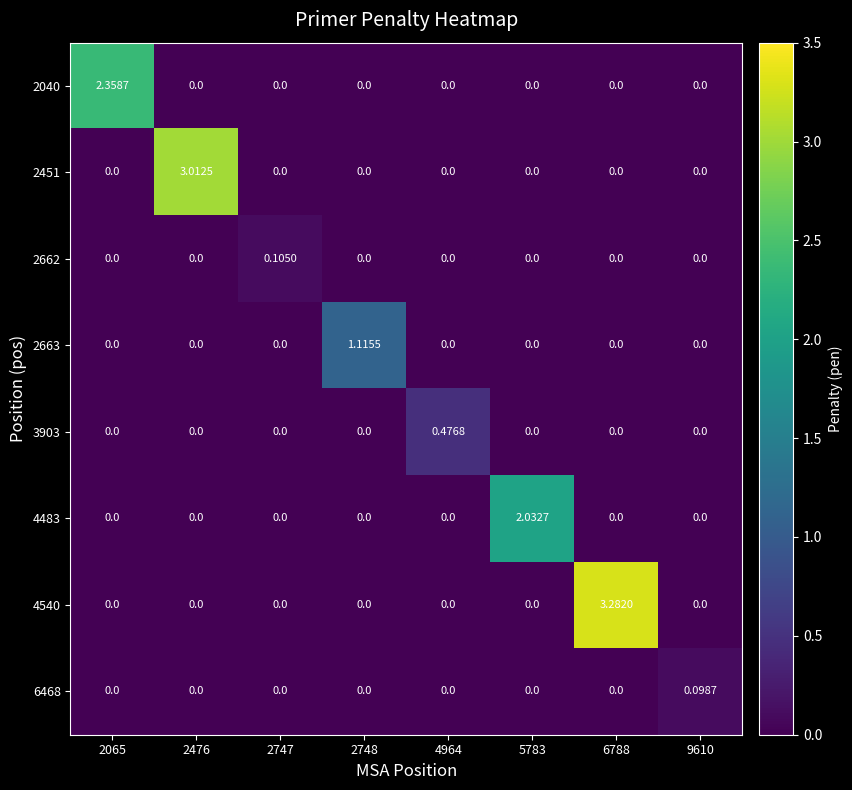

Reading left to right, list all the values displayed in this chart.

2040: 2065=2.4	2476=0.0	2747=0.0	2748=0.0	4964=0.0	5783=0.0	6788=0.0	9610=0.0
2451: 2065=0.0	2476=3.0	2747=0.0	2748=0.0	4964=0.0	5783=0.0	6788=0.0	9610=0.0
2662: 2065=0.0	2476=0.0	2747=0.1	2748=0.0	4964=0.0	5783=0.0	6788=0.0	9610=0.0
2663: 2065=0.0	2476=0.0	2747=0.0	2748=1.1	4964=0.0	5783=0.0	6788=0.0	9610=0.0
3903: 2065=0.0	2476=0.0	2747=0.0	2748=0.0	4964=0.5	5783=0.0	6788=0.0	9610=0.0
4483: 2065=0.0	2476=0.0	2747=0.0	2748=0.0	4964=0.0	5783=2.0	6788=0.0	9610=0.0
4540: 2065=0.0	2476=0.0	2747=0.0	2748=0.0	4964=0.0	5783=0.0	6788=3.3	9610=0.0
6468: 2065=0.0	2476=0.0	2747=0.0	2748=0.0	4964=0.0	5783=0.0	6788=0.0	9610=0.1